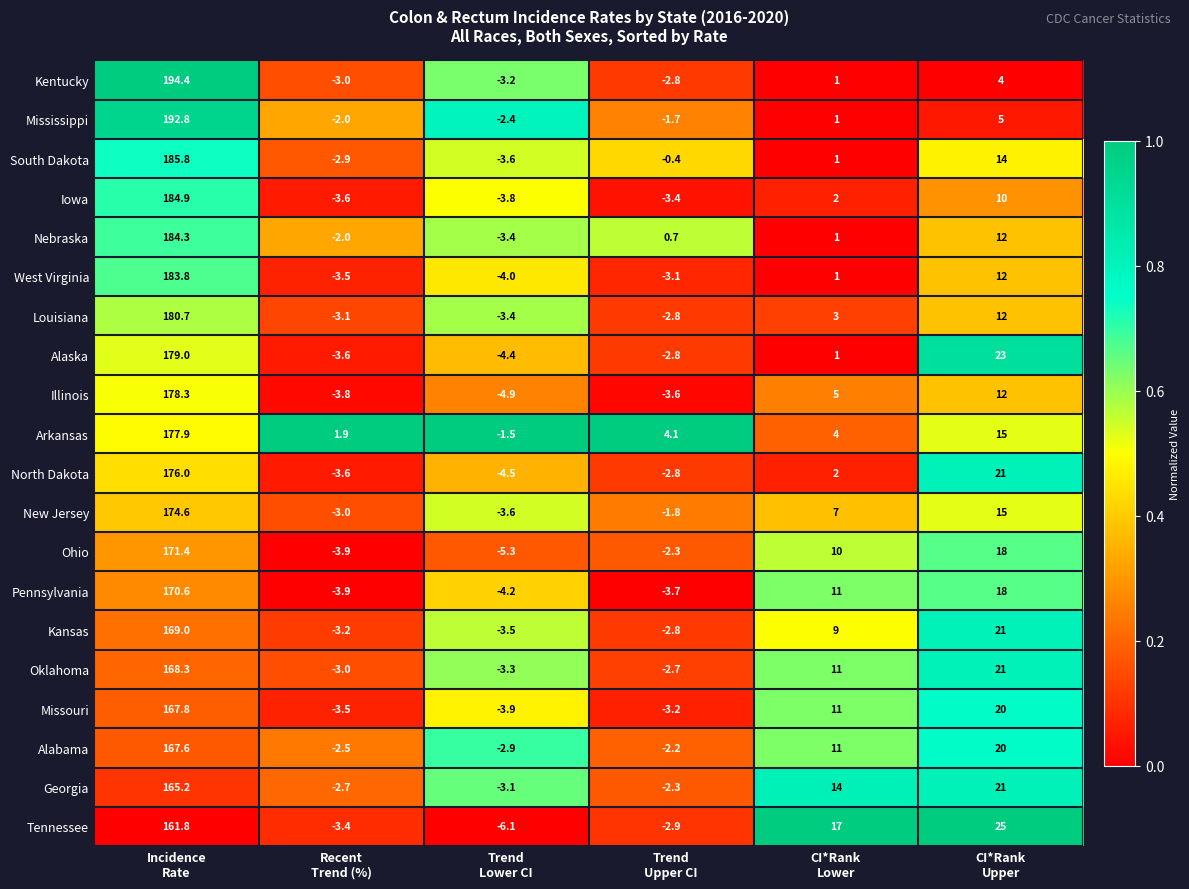

What is the difference between the second highest and minimum values in the Kentucky series?

7.2